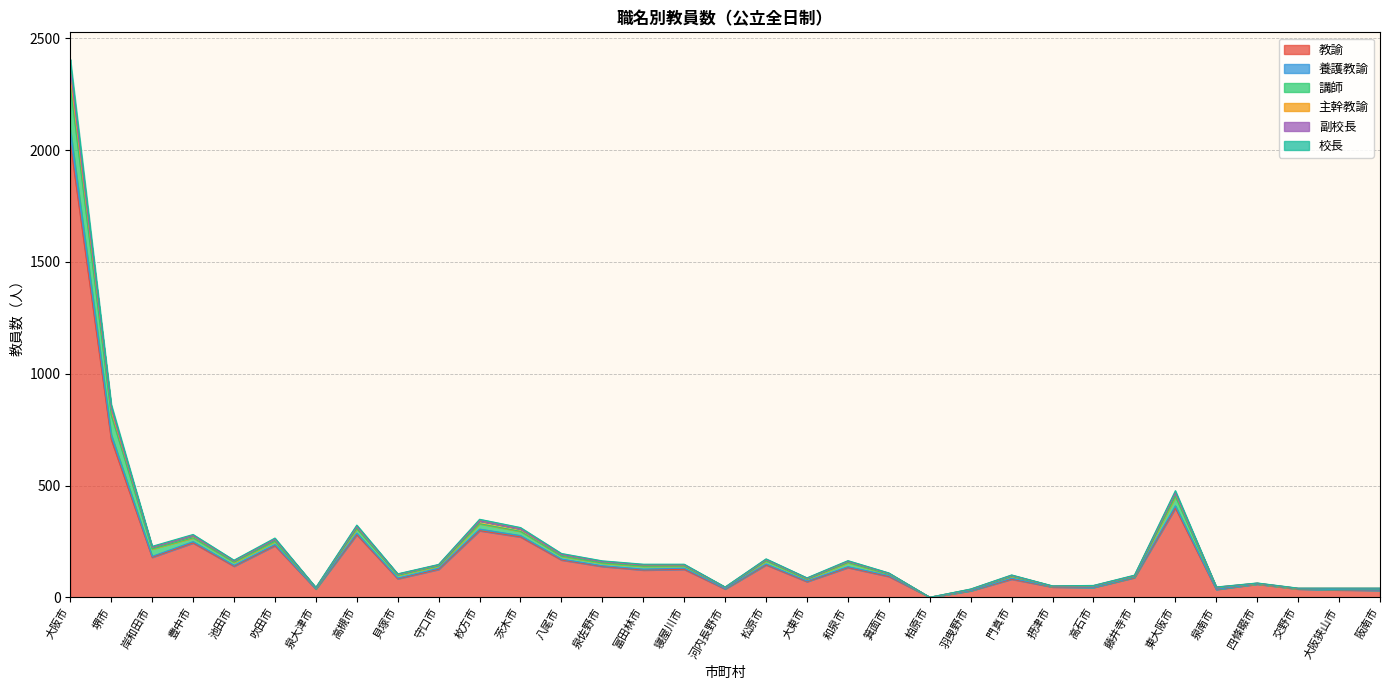

At which category is the sum across all series the highest?

大阪市